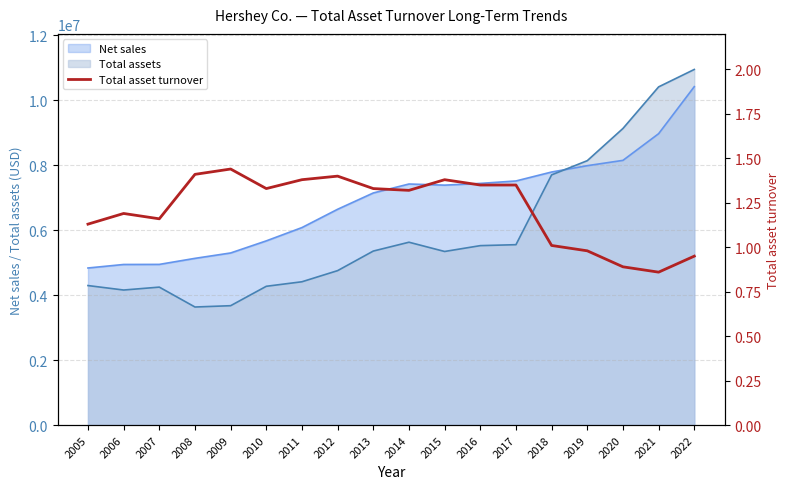

List the labels in order of value, largest first.

2009, 2008, 2012, 2011, 2015, 2016, 2017, 2010, 2013, 2014, 2006, 2007, 2005, 2018, 2019, 2022, 2020, 2021